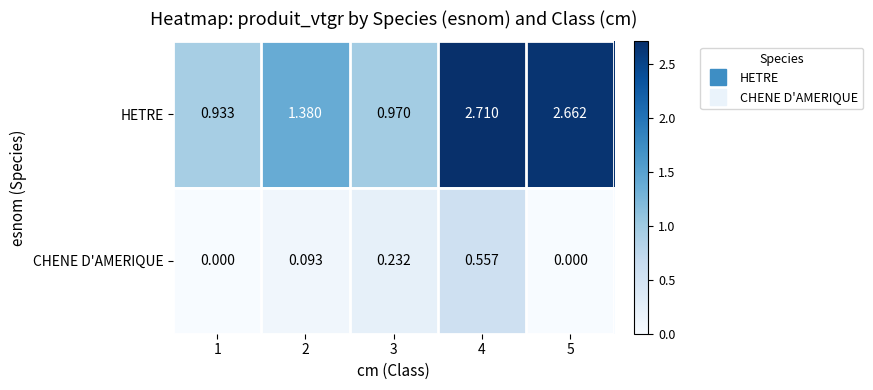

Which series has the largest range (max minus min)?

HETRE